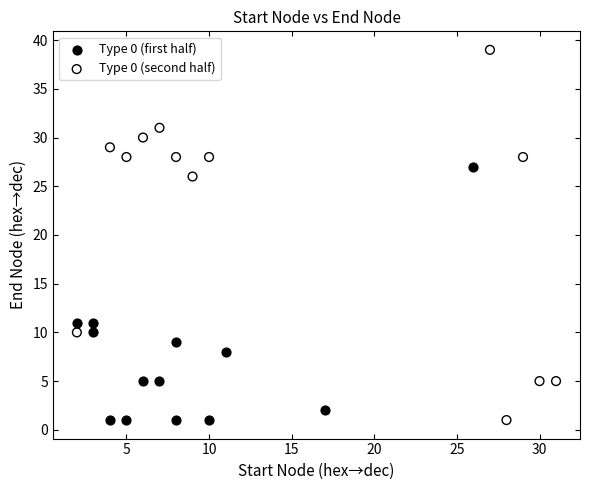

Which series reaches the maximum Y coordinate?

Type 0 (second half)